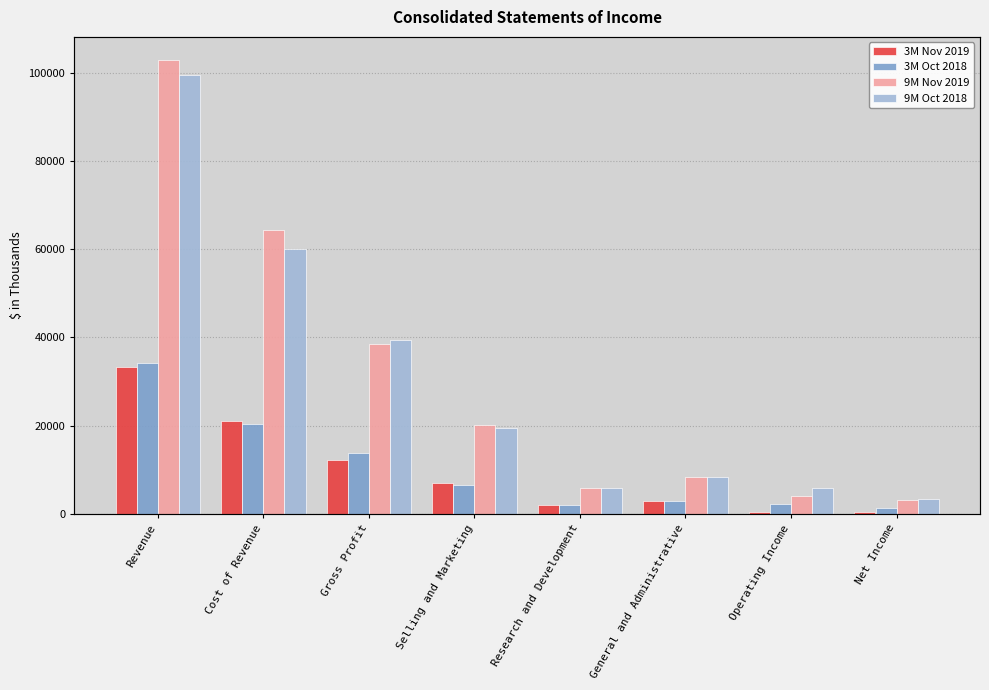

Rank the series at Research and Development from lowest to highest value.

3M Nov 2019, 3M Oct 2018, 9M Oct 2018, 9M Nov 2019